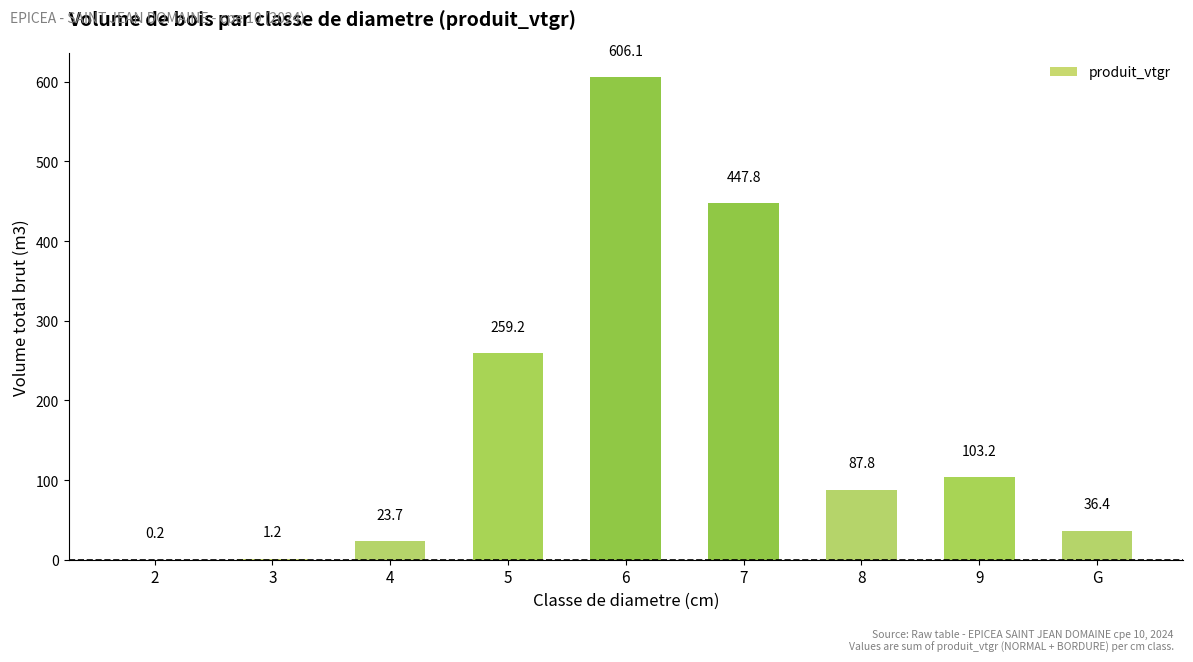

Are the bars horizontal?

No